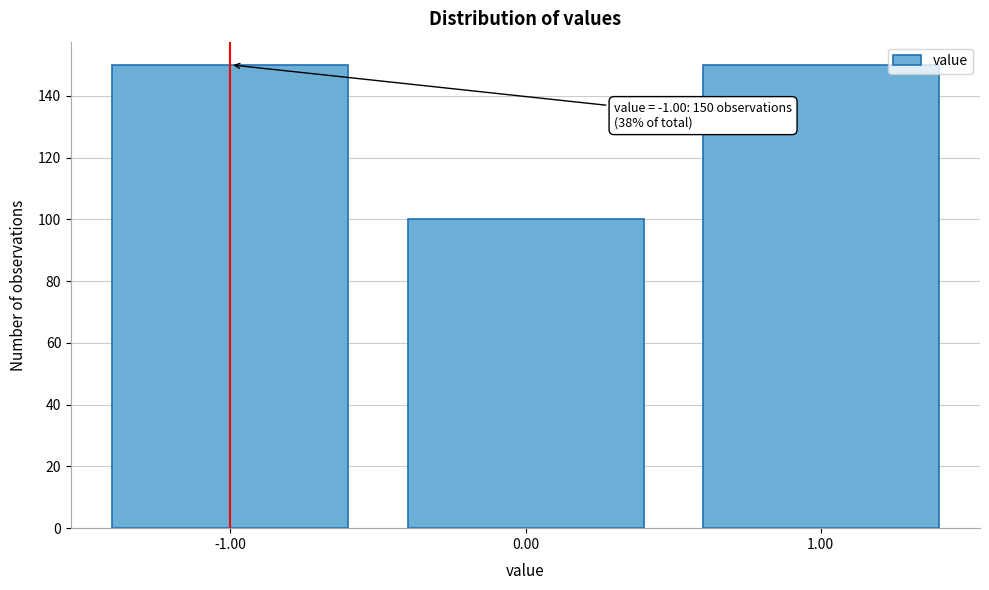

Reading left to right, list all the values displayed in this chart.

-1.00=150	0.00=100	1.00=150